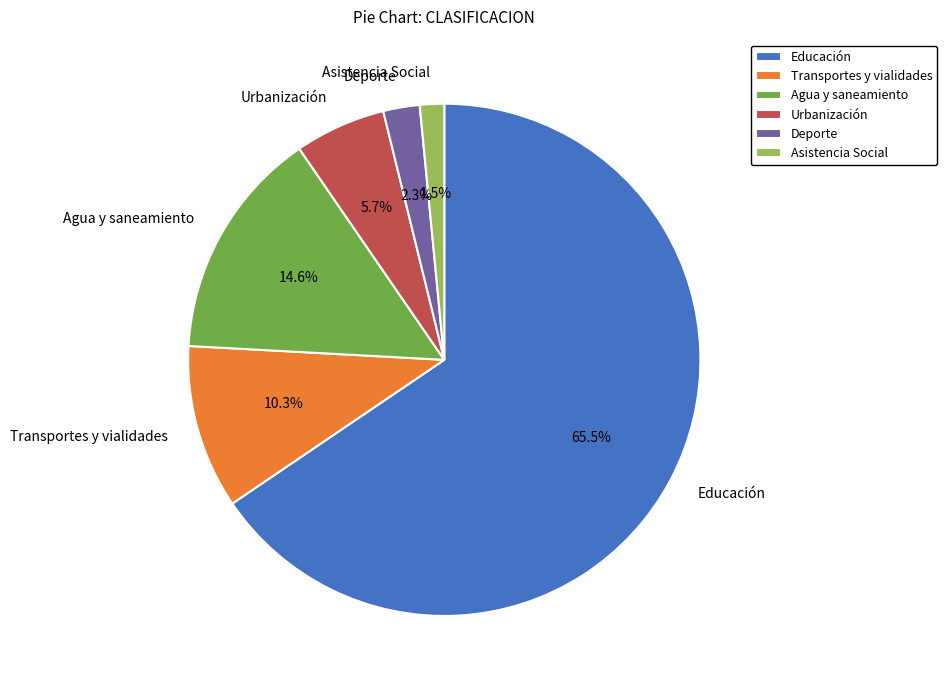

Rank the categories by value from highest to lowest.

Educación, Agua y saneamiento, Transportes y vialidades, Urbanización, Deporte, Asistencia Social